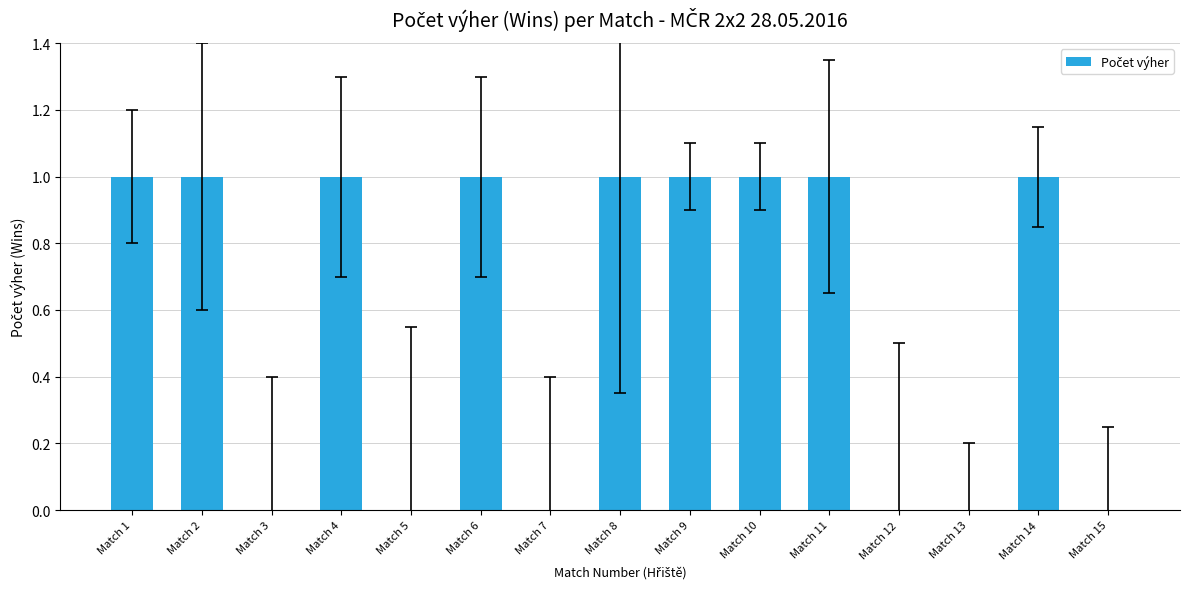

Are the bars horizontal?

No